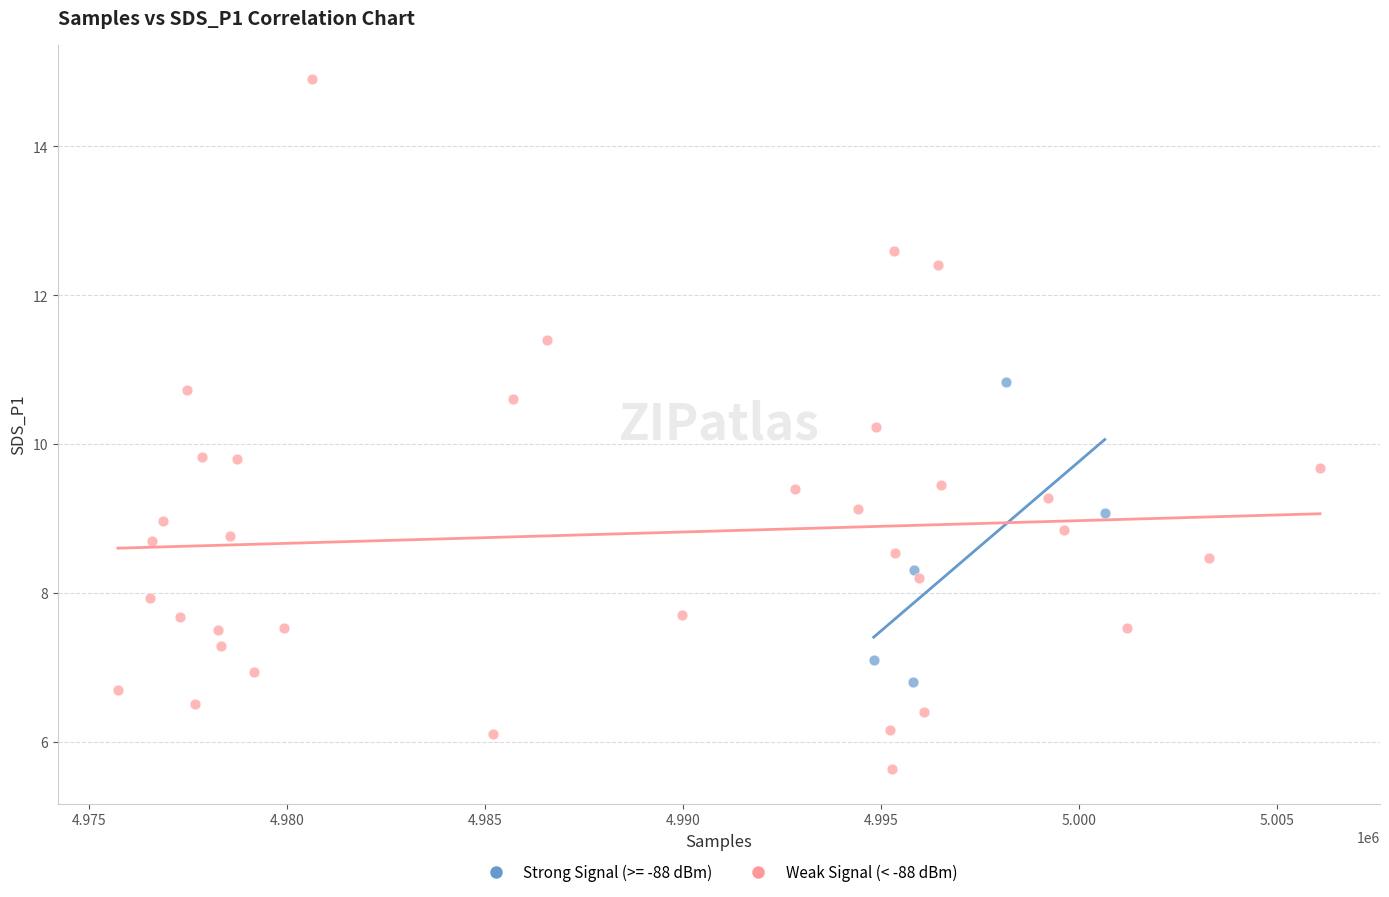

Which series reaches the maximum Y coordinate?

Weak Signal (< -88 dBm)